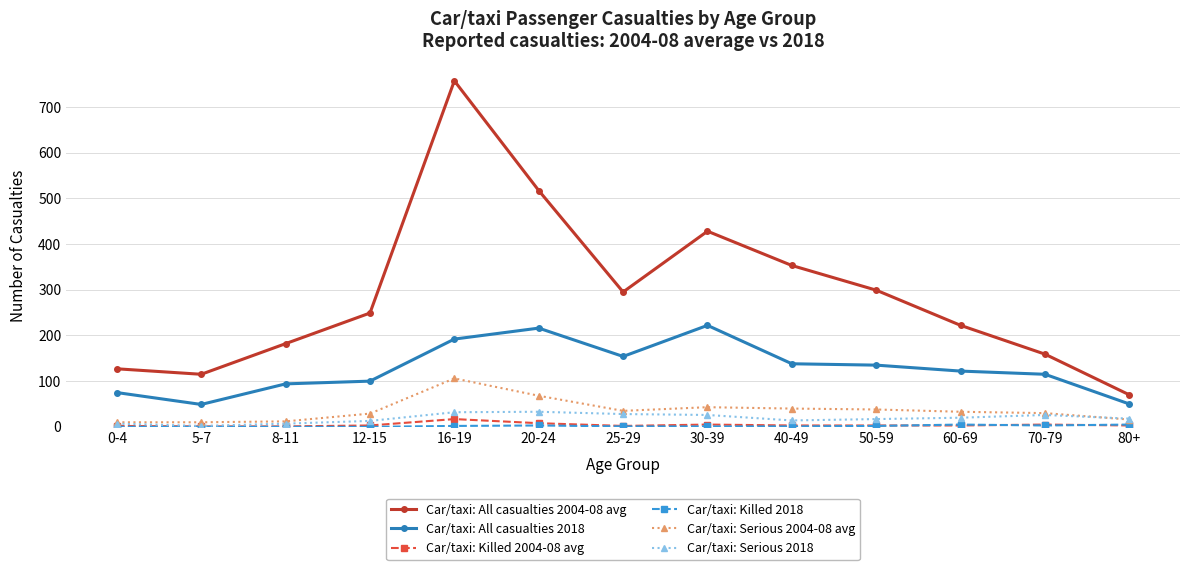

How many lines are shown in the chart?

6